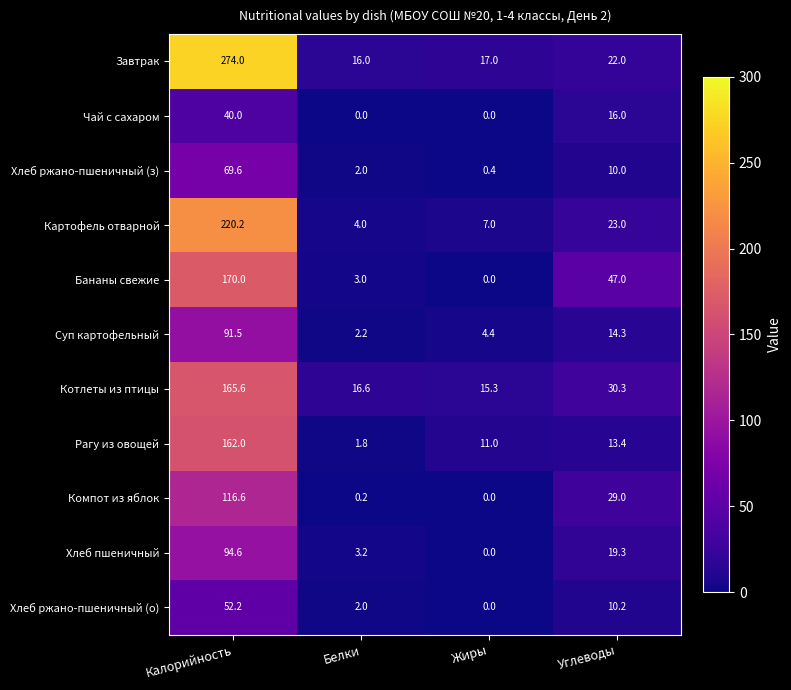

What is the greatest value displayed?

274.0